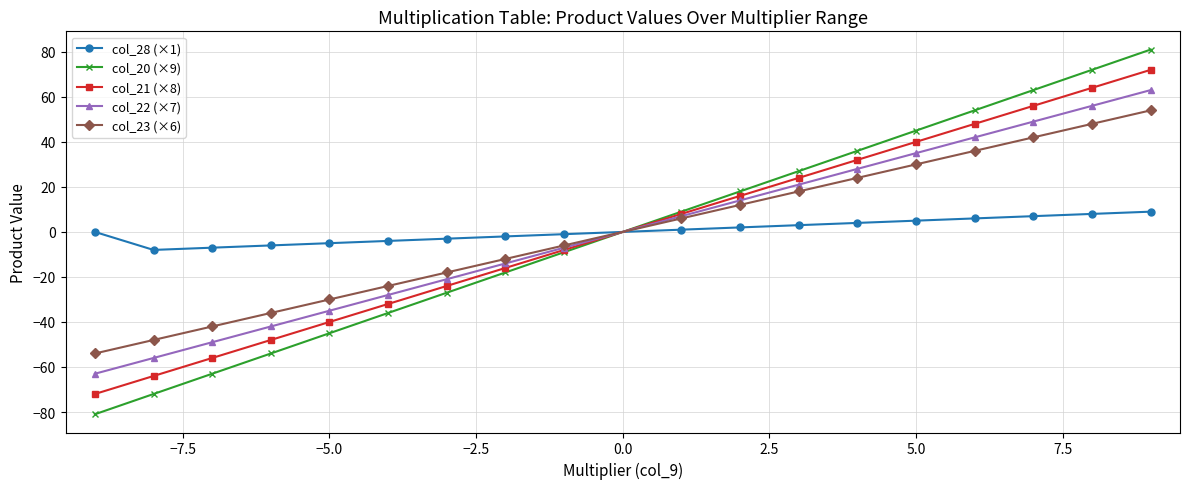

True or false: col_23 (×6) and col_20 (×9) intersect in this chart.

True